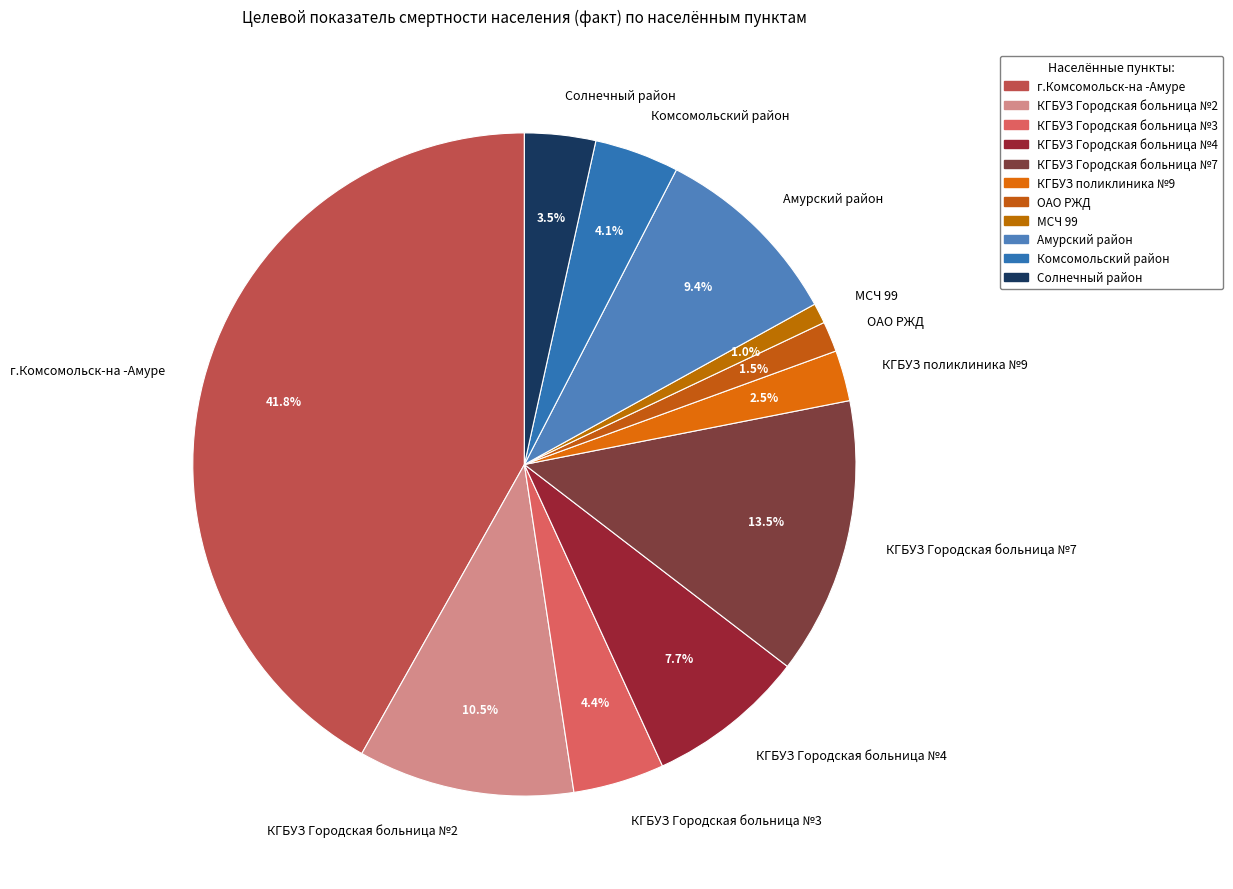

Is the sum of Амурский район and КГБУЗ Городская больница №3 greater than half?

No